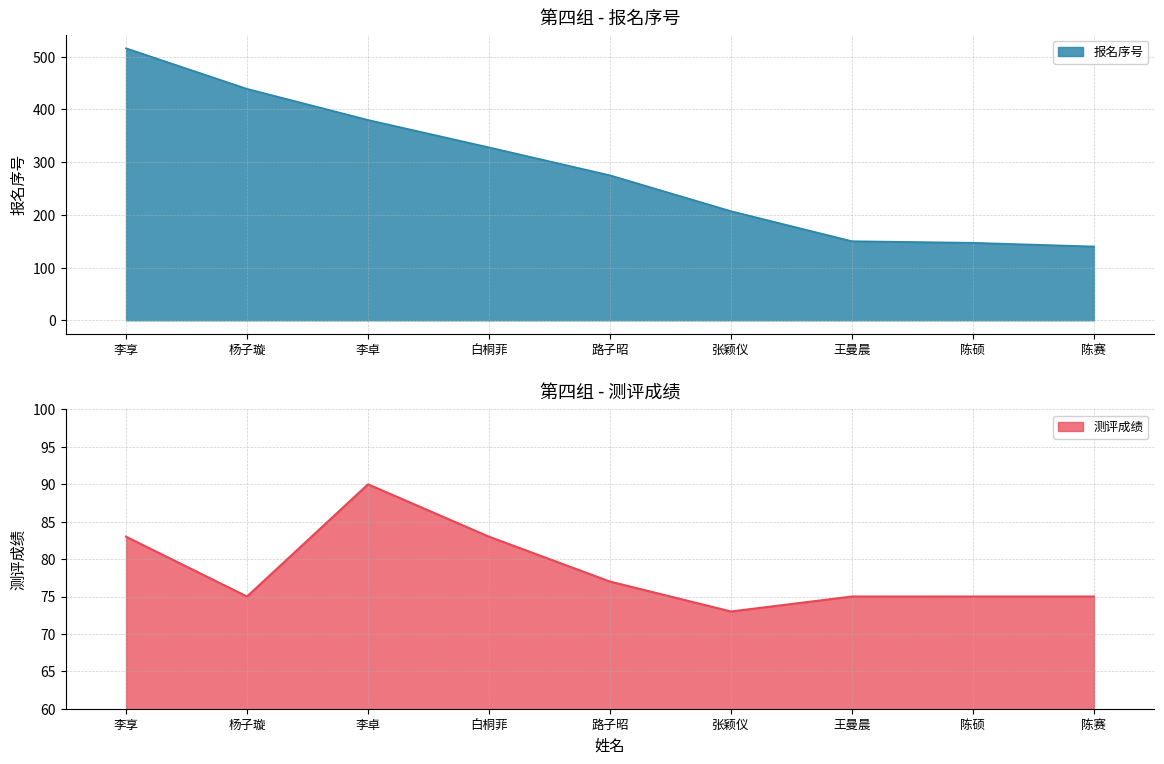

What is the label of the 2nd point from the left?

杨子璇